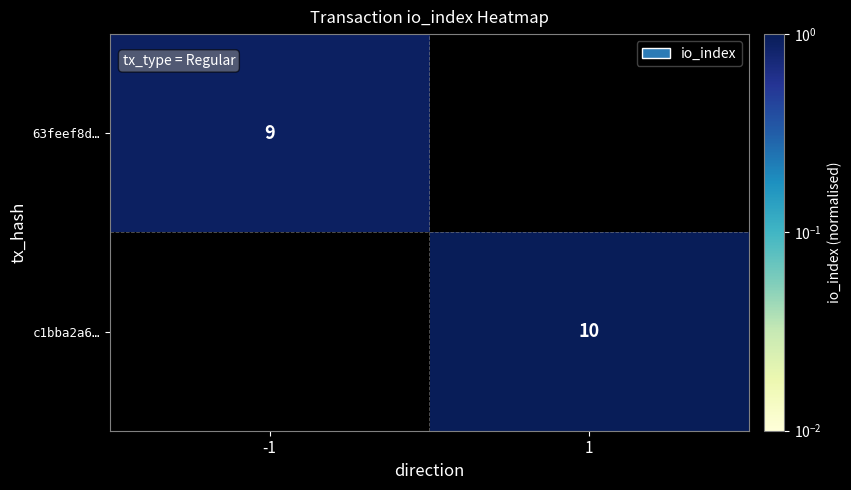

The value of 63feef8d… at -1 is 3.6. True or false?

False